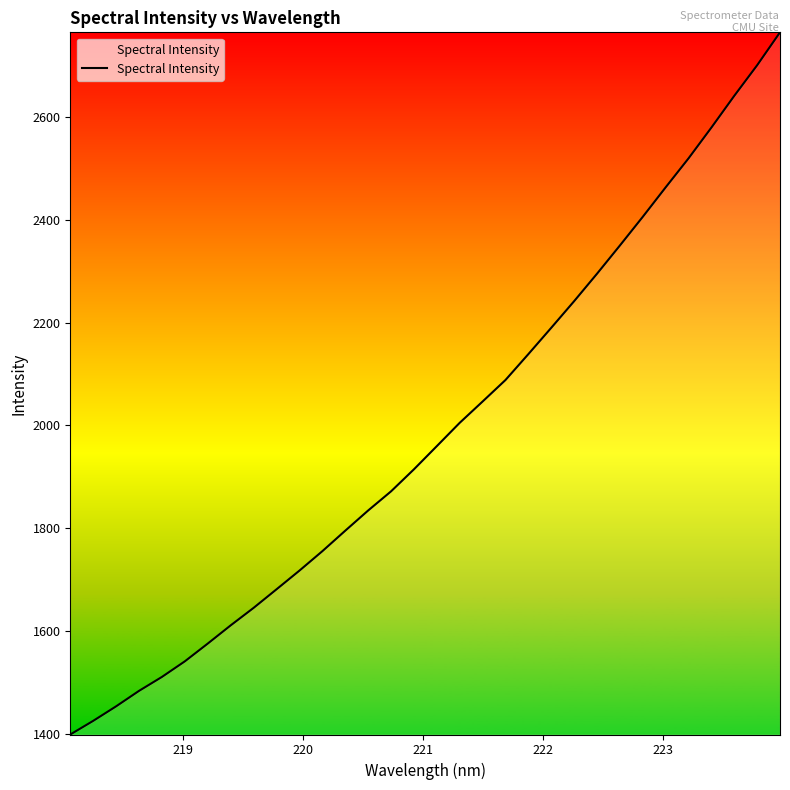

What is the greatest value displayed?

2764.7